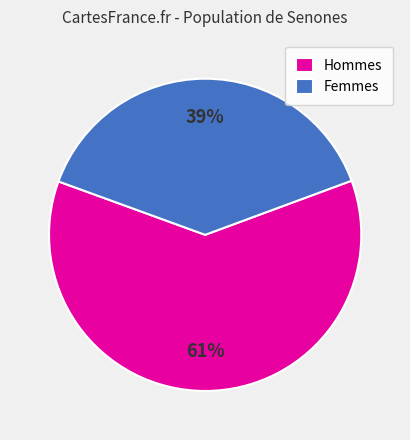

Is there a majority slice in this chart?

Yes